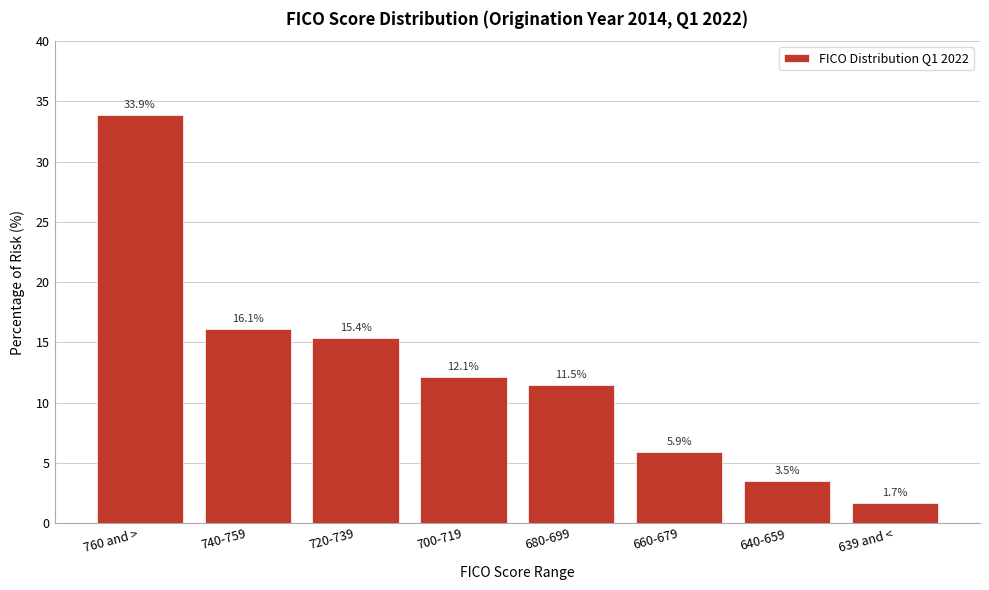

Reading right to left, what are all the values shown in this chart?

1.7	3.5	5.9	11.5	12.1	15.4	16.1	33.9